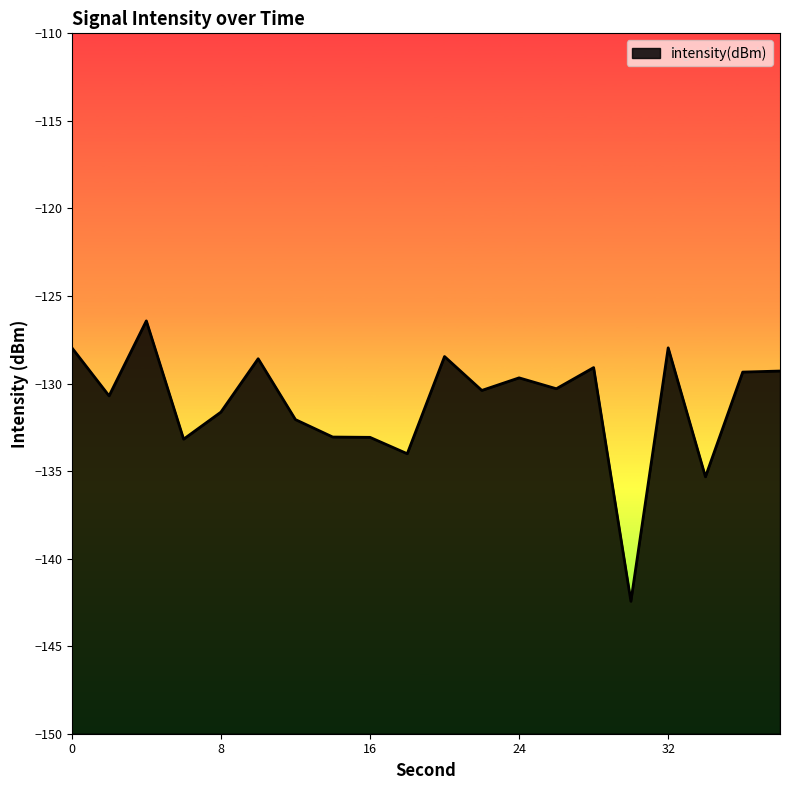

What is the value of the 16th point from the left?

-142.4